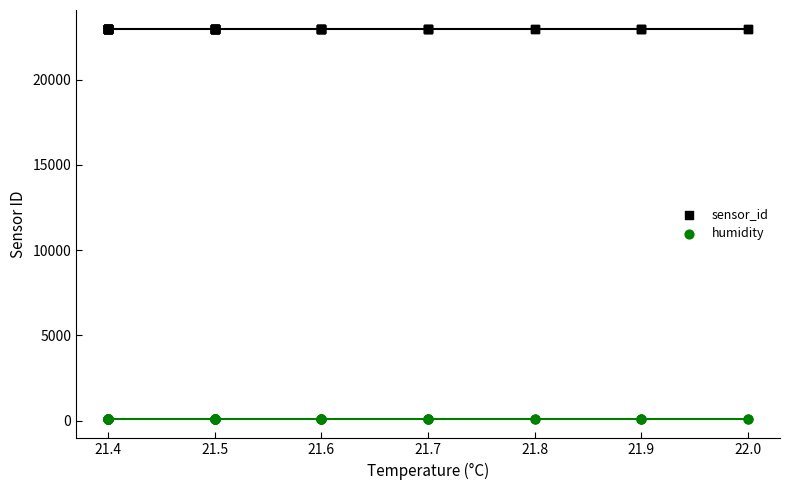

Which series reaches the maximum Y coordinate?

sensor_id